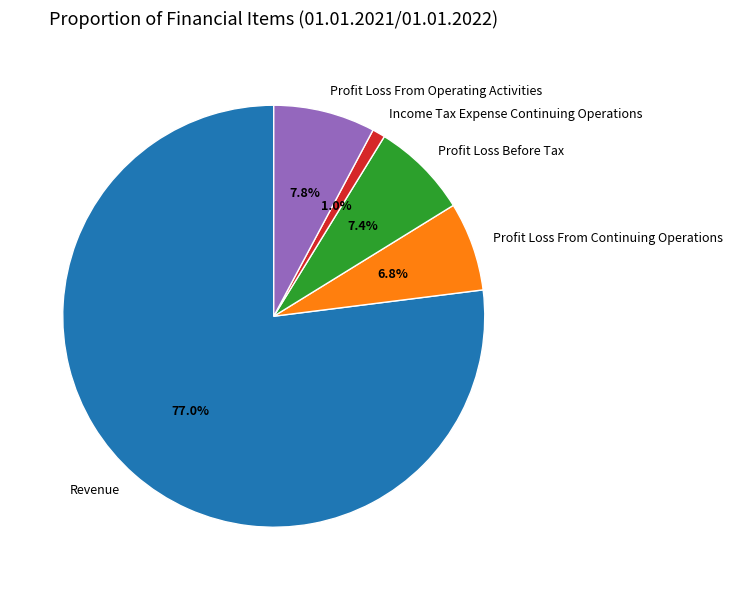

To the nearest percent, what is the difference between the Profit Loss Before Tax and Income Tax Expense Continuing Operations slice percentages?

6%